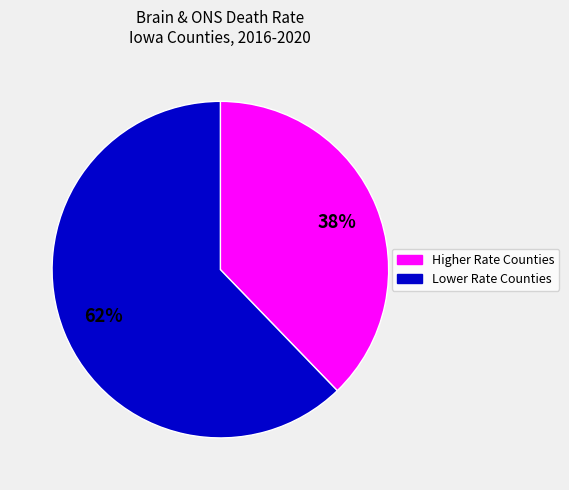

Is there a majority slice in this chart?

Yes